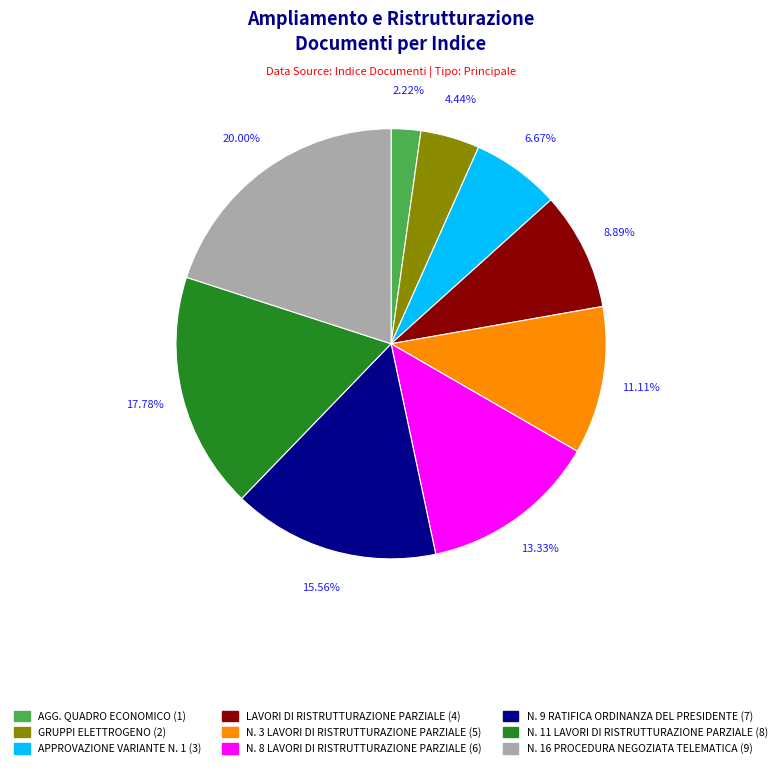

Is it true that APPROVAZIONE VARIANTE N. 1 is 7% of the pie?

True